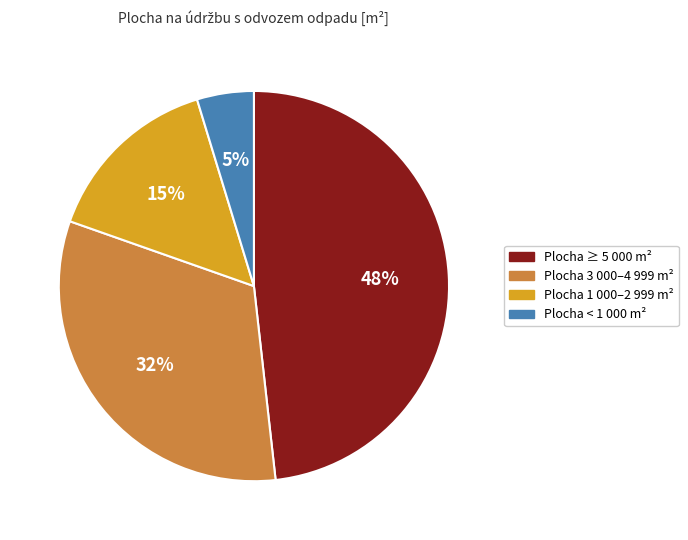

Is there a majority slice in this chart?

No